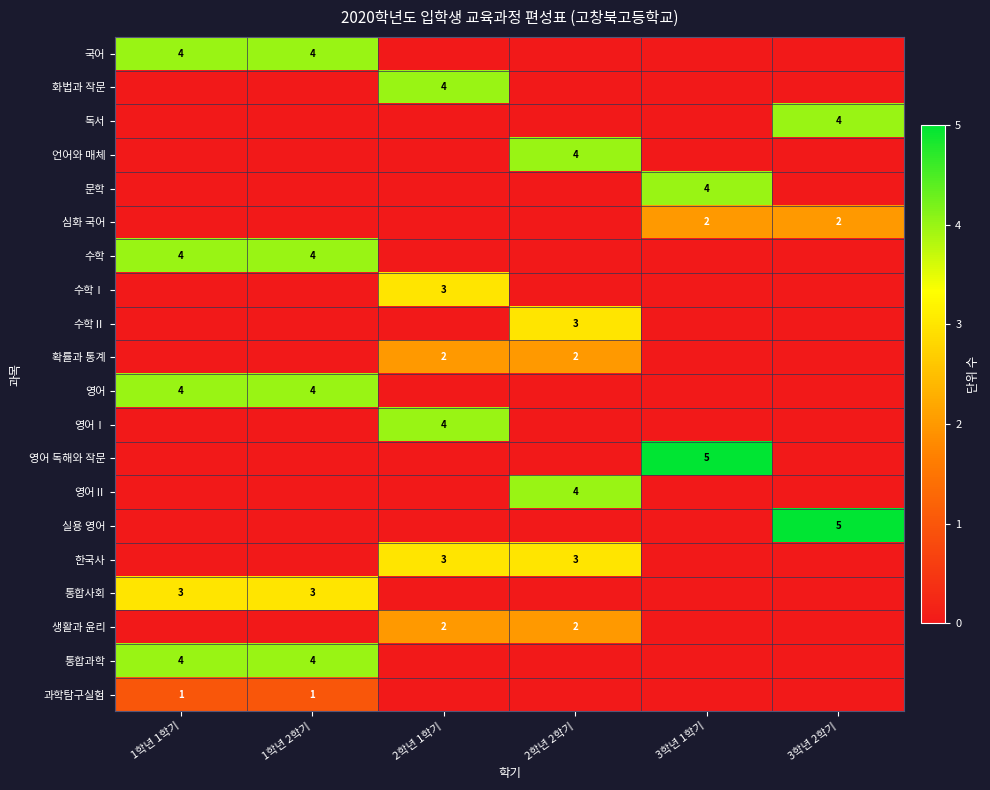

At which category is the sum across all series the highest?

1학년 1학기